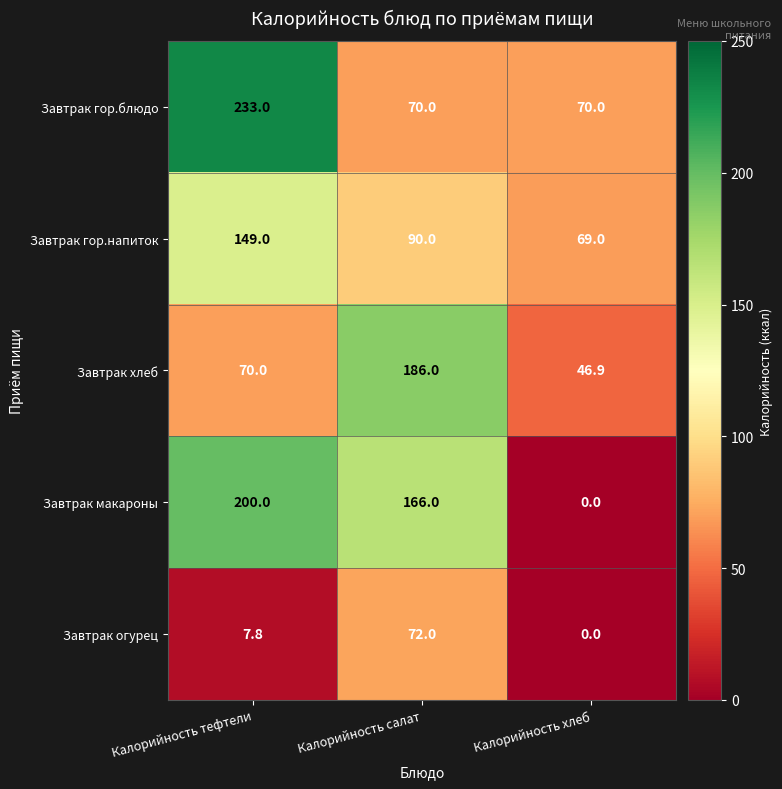

Which series changed the most between Калорийность салат and Калорийность хлеб?

Завтрак макароны